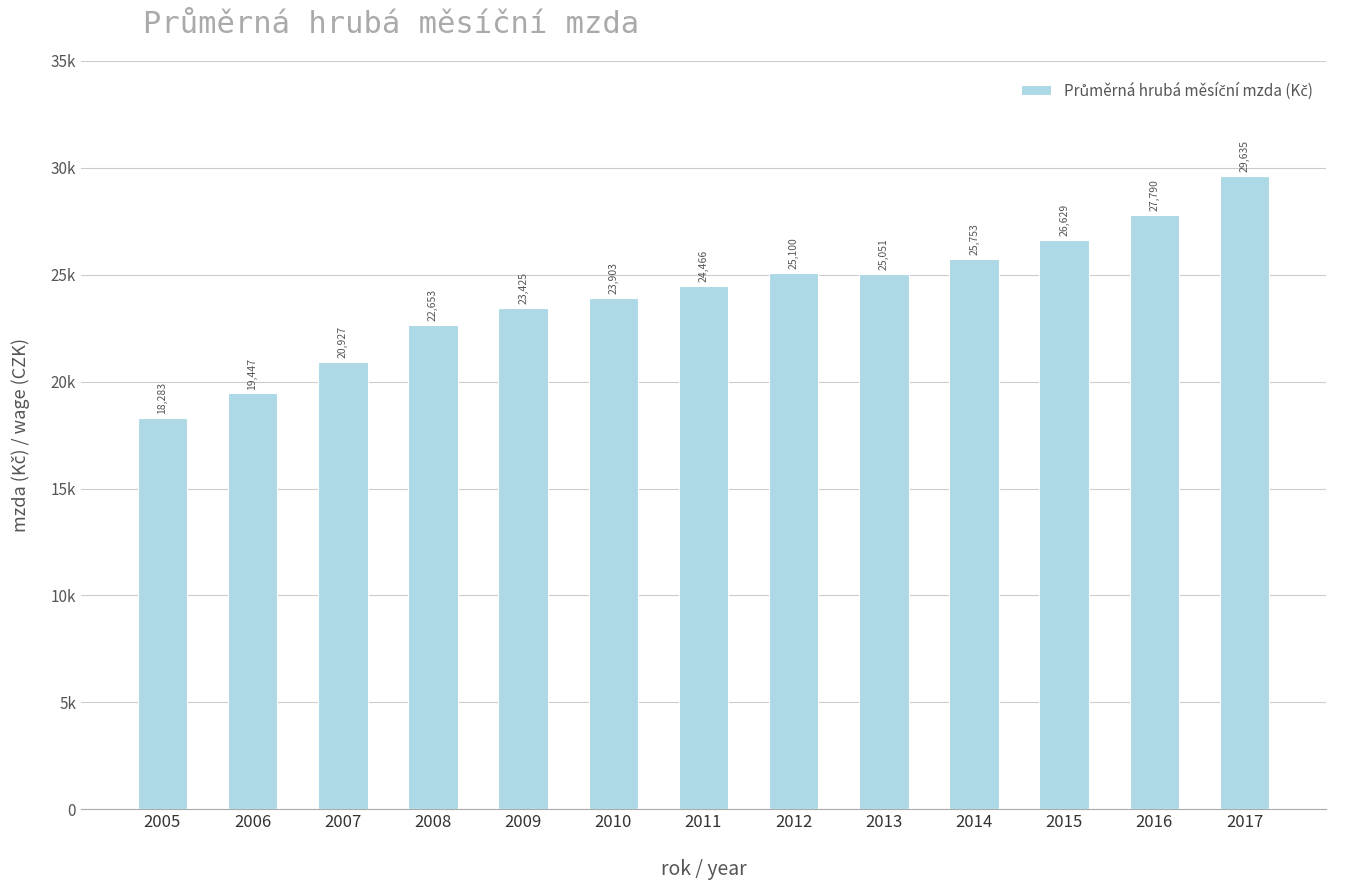

Where is the data nearest to the value 23959?

2010